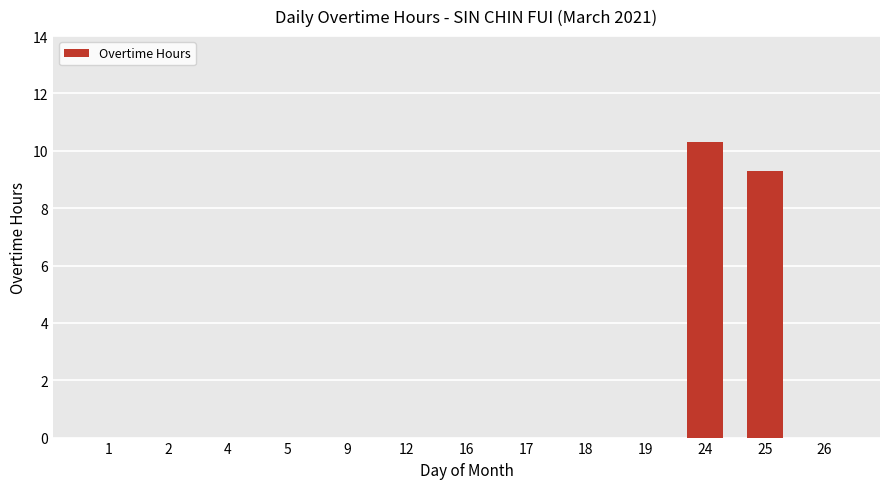

What is the average value?

1.5